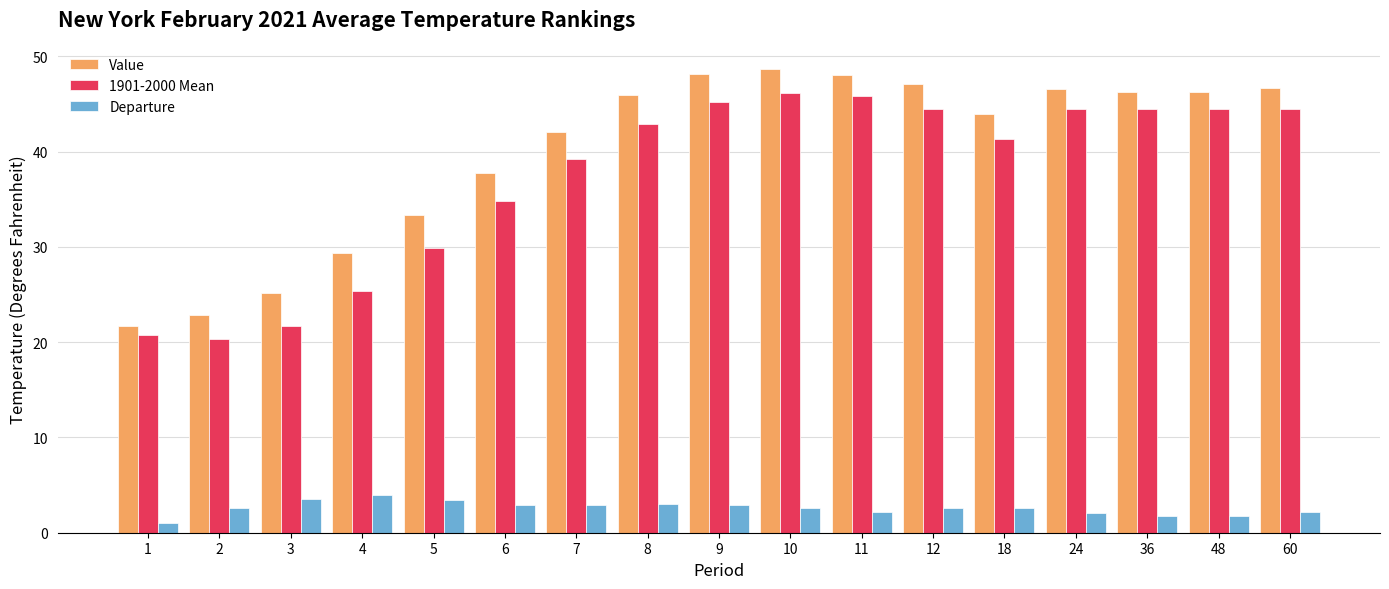

What is the maximum value shown in the chart?

48.7